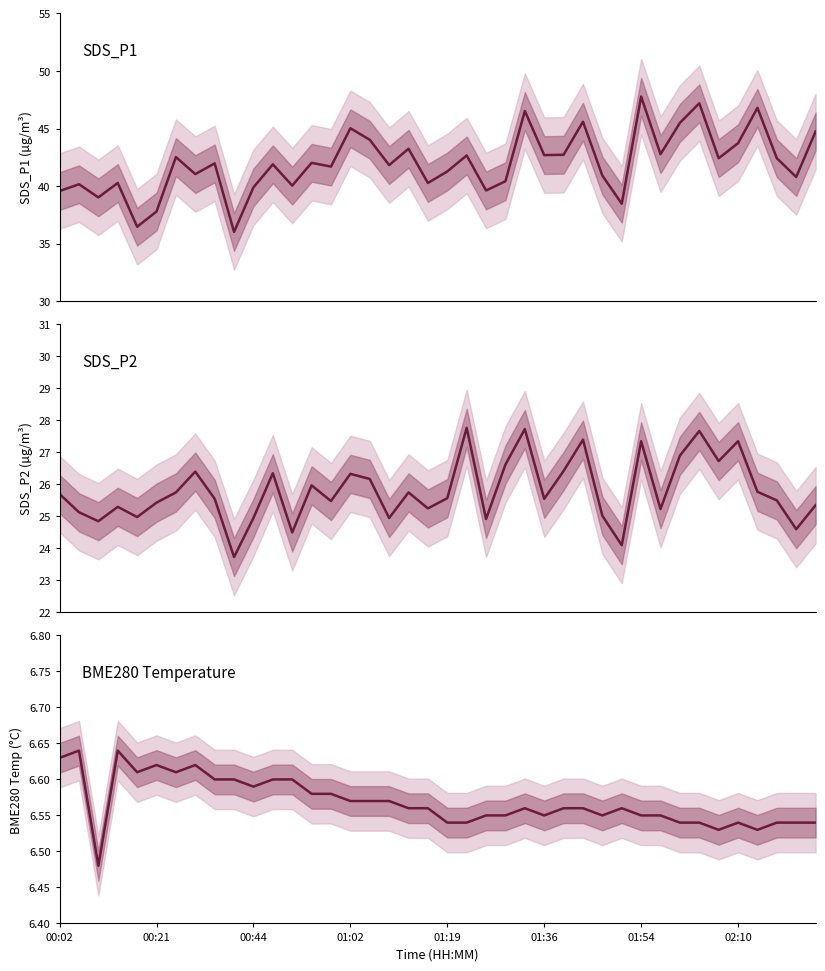

What is the average value of the SDS_P1 series?

42.0